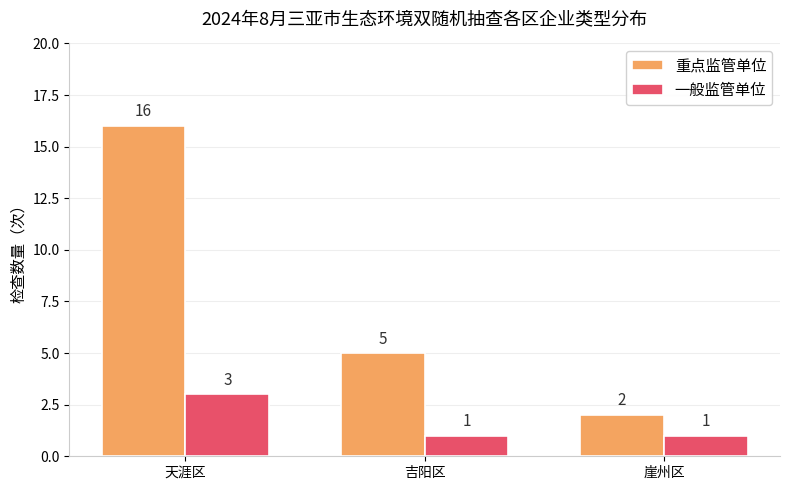

Reading right to left, list all the values displayed in this chart.

重点监管单位: 崖州区=2	吉阳区=5	天涯区=16
一般监管单位: 崖州区=1	吉阳区=1	天涯区=3